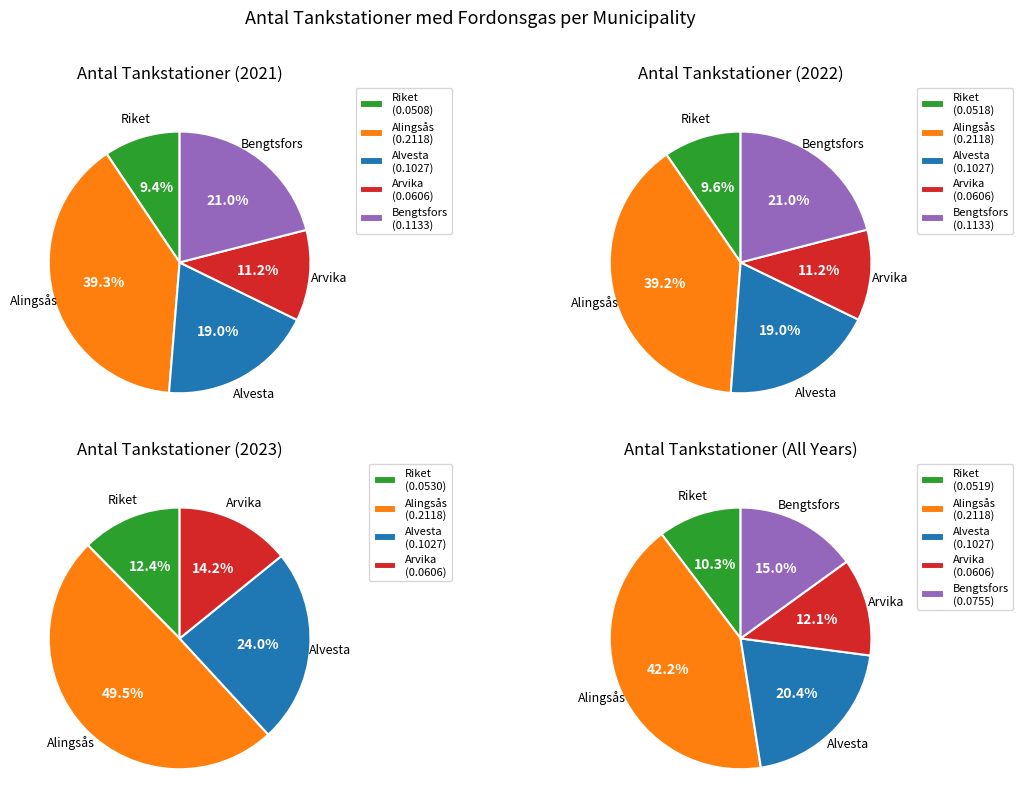

At Alingsås, list the series in order from largest to smallest.

2021, 2022, 2023